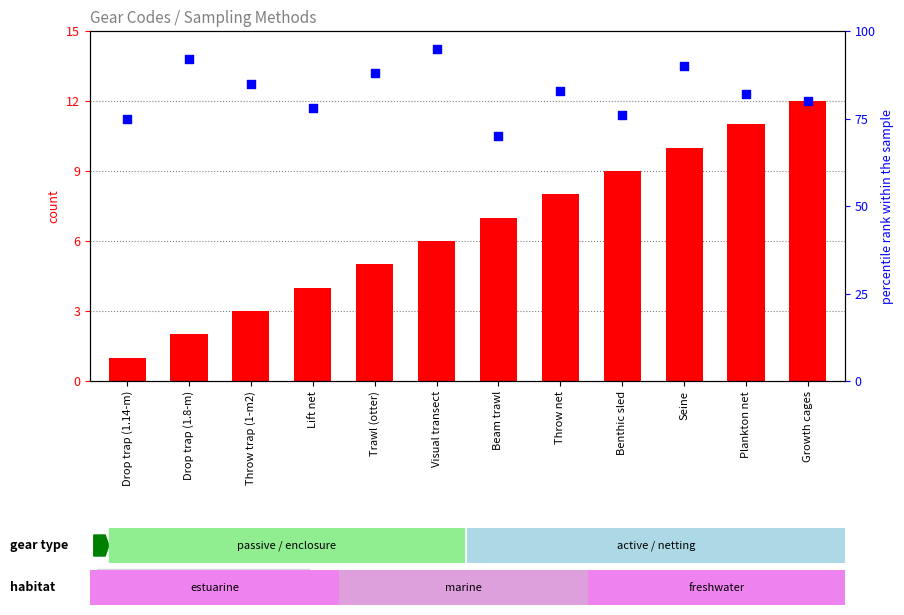

Which series contains the lowest Y value?

count